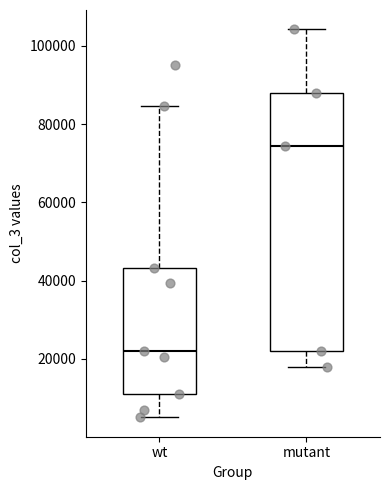

Which box has the highest median line?

mutant